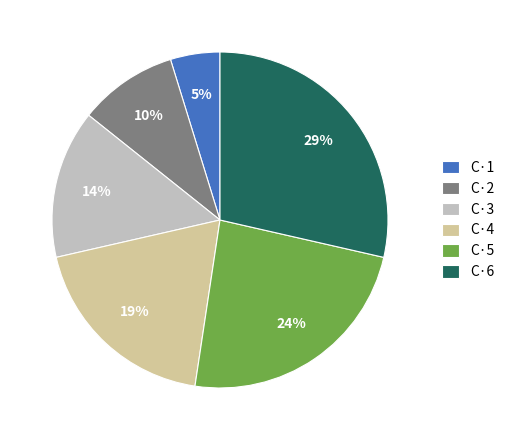

Does C·5 represent more than half of the total?

No